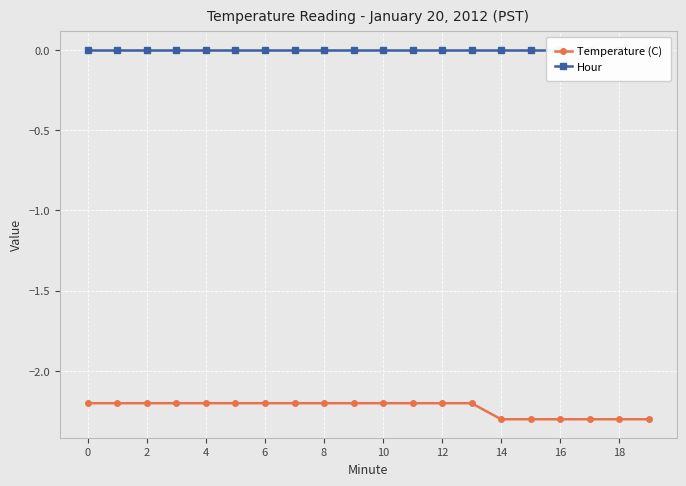

What are all the series names shown in the legend?

Temperature (C), Hour